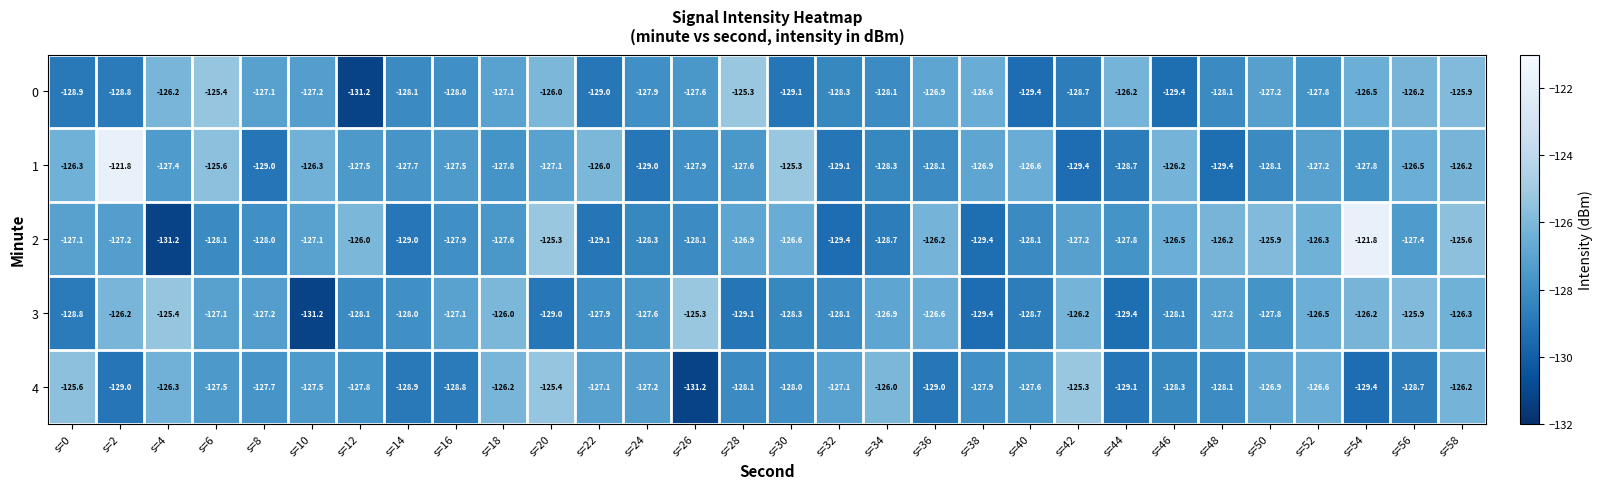

What is the difference between the maximum and second lowest values in the 2 series?

7.6